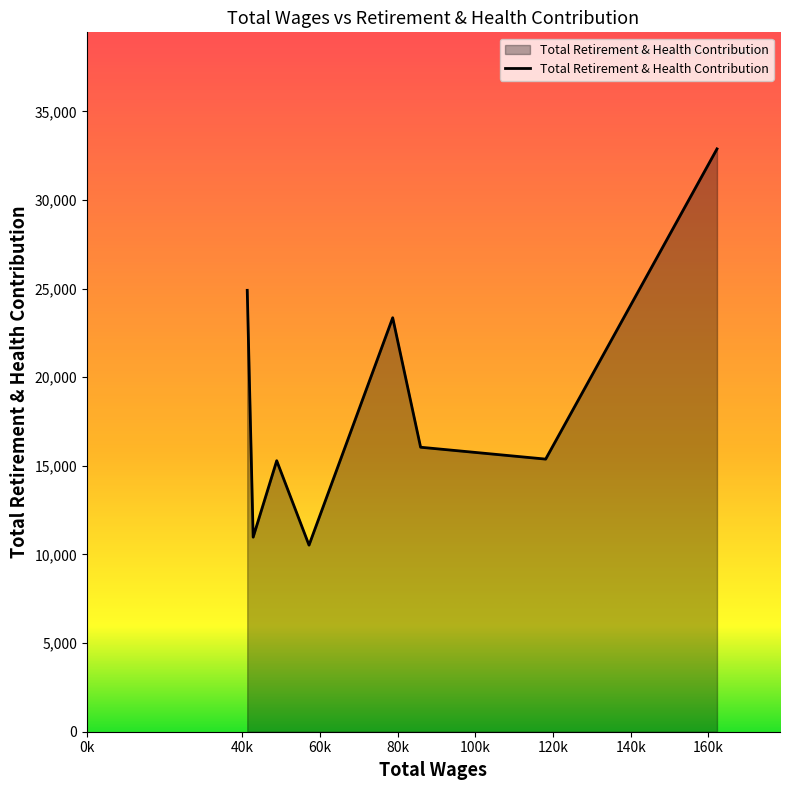

What is the sum of all values?

149378